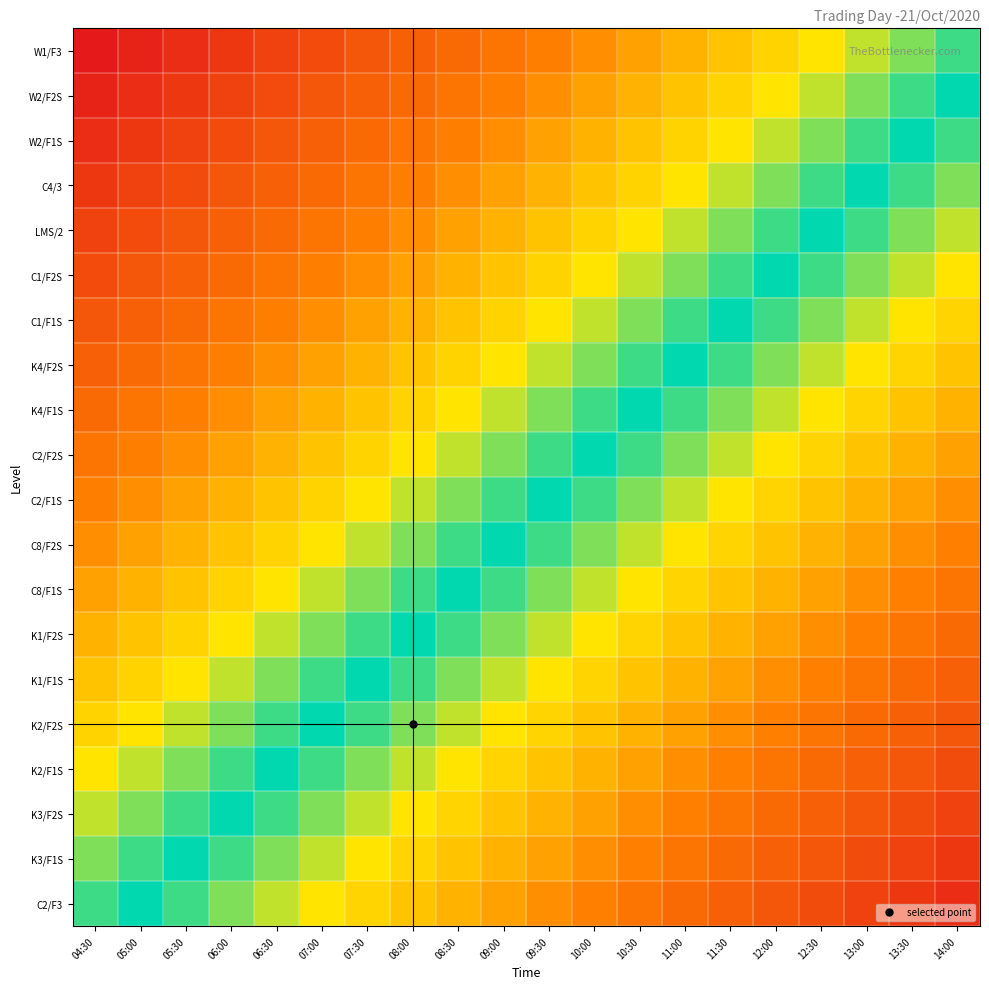

Reading left to right, transcribe all the data shown in this chart.

W1/F3: 04:30=1.0	05:00=0.9	05:30=0.9	06:00=0.8	06:30=0.8	07:00=0.8	07:30=0.7	08:00=0.7	08:30=0.6	09:00=0.6	09:30=0.5	10:00=0.4	10:30=0.4	11:00=0.3	11:30=0.3	12:00=0.2	12:30=0.2	13:00=0.2	13:30=0.1	14:00=0.1
W2/F2S: 04:30=0.9	05:00=0.9	05:30=0.8	06:00=0.8	06:30=0.8	07:00=0.7	07:30=0.6	08:00=0.6	08:30=0.5	09:00=0.5	09:30=0.4	10:00=0.4	10:30=0.3	11:00=0.3	11:30=0.2	12:00=0.2	12:30=0.1	13:00=0.1	13:30=0.0	14:00=0.0
W2/F1S: 04:30=0.9	05:00=0.8	05:30=0.8	06:00=0.8	06:30=0.7	07:00=0.7	07:30=0.6	08:00=0.6	08:30=0.5	09:00=0.5	09:30=0.4	10:00=0.3	10:30=0.3	11:00=0.2	11:30=0.2	12:00=0.2	12:30=0.1	13:00=0.1	13:30=0.0	14:00=-0.0
C4/3: 04:30=0.8	05:00=0.8	05:30=0.8	06:00=0.7	06:30=0.6	07:00=0.6	07:30=0.6	08:00=0.5	08:30=0.4	09:00=0.4	09:30=0.3	10:00=0.3	10:30=0.2	11:00=0.2	11:30=0.2	12:00=0.1	12:30=0.0	13:00=0.0	13:30=-0.1	14:00=-0.1
LMS/2: 04:30=0.8	05:00=0.8	05:30=0.7	06:00=0.7	06:30=0.6	07:00=0.6	07:30=0.5	08:00=0.5	08:30=0.4	09:00=0.4	09:30=0.3	10:00=0.2	10:30=0.2	11:00=0.2	11:30=0.1	12:00=0.1	12:30=0.0	13:00=-0.0	13:30=-0.1	14:00=-0.1
C1/F2S: 04:30=0.8	05:00=0.7	05:30=0.7	06:00=0.6	06:30=0.6	07:00=0.5	07:30=0.5	08:00=0.4	08:30=0.3	09:00=0.3	09:30=0.2	10:00=0.2	10:30=0.2	11:00=0.1	11:30=0.1	12:00=0.0	12:30=-0.1	13:00=-0.1	13:30=-0.2	14:00=-0.2
C1/F1S: 04:30=0.7	05:00=0.6	05:30=0.6	06:00=0.5	06:30=0.5	07:00=0.4	07:30=0.4	08:00=0.3	08:30=0.3	09:00=0.2	09:30=0.2	10:00=0.1	10:30=0.1	11:00=0.0	11:30=0.0	12:00=-0.1	12:30=-0.1	13:00=-0.2	13:30=-0.2	14:00=-0.2
K4/F2S: 04:30=0.7	05:00=0.6	05:30=0.6	06:00=0.5	06:30=0.5	07:00=0.4	07:30=0.4	08:00=0.3	08:30=0.2	09:00=0.2	09:30=0.2	10:00=0.1	10:30=0.1	11:00=0.0	11:30=-0.0	12:00=-0.1	12:30=-0.2	13:00=-0.2	13:30=-0.2	14:00=-0.3
K4/F1S: 04:30=0.6	05:00=0.5	05:30=0.5	06:00=0.4	06:30=0.4	07:00=0.3	07:30=0.3	08:00=0.2	08:30=0.2	09:00=0.1	09:30=0.1	10:00=0.0	10:30=0.0	11:00=-0.1	11:30=-0.1	12:00=-0.2	12:30=-0.2	13:00=-0.2	13:30=-0.3	14:00=-0.3
C2/F2S: 04:30=0.6	05:00=0.5	05:30=0.5	06:00=0.4	06:30=0.4	07:00=0.3	07:30=0.3	08:00=0.2	08:30=0.2	09:00=0.1	09:30=0.1	10:00=0.0	10:30=-0.0	11:00=-0.1	11:30=-0.1	12:00=-0.2	12:30=-0.2	13:00=-0.3	13:30=-0.3	14:00=-0.4
C2/F1S: 04:30=0.5	05:00=0.5	05:30=0.4	06:00=0.3	06:30=0.3	07:00=0.2	07:30=0.2	08:00=0.2	08:30=0.1	09:00=0.0	09:30=0.0	10:00=-0.1	10:30=-0.1	11:00=-0.2	11:30=-0.2	12:00=-0.2	12:30=-0.3	13:00=-0.3	13:30=-0.4	14:00=-0.4
C8/F2S: 04:30=0.5	05:00=0.4	05:30=0.3	06:00=0.3	06:30=0.2	07:00=0.2	07:30=0.2	08:00=0.1	08:30=0.0	09:00=0.0	09:30=-0.0	10:00=-0.1	10:30=-0.1	11:00=-0.2	11:30=-0.2	12:00=-0.3	12:30=-0.4	13:00=-0.4	13:30=-0.5	14:00=-0.5
C8/F1S: 04:30=0.4	05:00=0.4	05:30=0.3	06:00=0.2	06:30=0.2	07:00=0.2	07:30=0.1	08:00=0.1	08:30=0.0	09:00=-0.0	09:30=-0.1	10:00=-0.2	10:30=-0.2	11:00=-0.2	11:30=-0.3	12:00=-0.3	12:30=-0.4	13:00=-0.4	13:30=-0.5	14:00=-0.5
K1/F2S: 04:30=0.3	05:00=0.3	05:30=0.2	06:00=0.2	06:30=0.1	07:00=0.1	07:30=0.0	08:00=0.0	08:30=-0.1	09:00=-0.1	09:30=-0.2	10:00=-0.2	10:30=-0.2	11:00=-0.3	11:30=-0.3	12:00=-0.4	12:30=-0.5	13:00=-0.5	13:30=-0.6	14:00=-0.6
K1/F1S: 04:30=0.3	05:00=0.2	05:30=0.2	06:00=0.1	06:30=0.1	07:00=0.0	07:30=0.0	08:00=-0.0	08:30=-0.1	09:00=-0.2	09:30=-0.2	10:00=-0.3	10:30=-0.3	11:00=-0.4	11:30=-0.4	12:00=-0.5	12:30=-0.5	13:00=-0.6	13:30=-0.6	14:00=-0.6
K2/F2S: 04:30=0.2	05:00=0.2	05:30=0.1	06:00=0.1	06:30=0.0	07:00=0.0	07:30=-0.0	08:00=-0.1	08:30=-0.2	09:00=-0.2	09:30=-0.2	10:00=-0.3	10:30=-0.3	11:00=-0.4	11:30=-0.4	12:00=-0.5	12:30=-0.6	13:00=-0.6	13:30=-0.7	14:00=-0.7
K2/F1S: 04:30=0.2	05:00=0.2	05:30=0.1	06:00=0.1	06:30=0.0	07:00=-0.0	07:30=-0.1	08:00=-0.1	08:30=-0.2	09:00=-0.2	09:30=-0.3	10:00=-0.4	10:30=-0.4	11:00=-0.5	11:30=-0.5	12:00=-0.6	12:30=-0.6	13:00=-0.6	13:30=-0.7	14:00=-0.8
K3/F2S: 04:30=0.1	05:00=0.1	05:30=0.0	06:00=0.0	06:30=-0.1	07:00=-0.1	07:30=-0.1	08:00=-0.2	08:30=-0.2	09:00=-0.3	09:30=-0.3	10:00=-0.4	10:30=-0.4	11:00=-0.5	11:30=-0.5	12:00=-0.6	12:30=-0.7	13:00=-0.7	13:30=-0.8	14:00=-0.8
K3/F1S: 04:30=0.1	05:00=0.1	05:30=0.0	06:00=-0.0	06:30=-0.1	07:00=-0.1	07:30=-0.2	08:00=-0.2	08:30=-0.3	09:00=-0.3	09:30=-0.4	10:00=-0.5	10:30=-0.5	11:00=-0.6	11:30=-0.6	12:00=-0.7	12:30=-0.7	13:00=-0.8	13:30=-0.8	14:00=-0.8
C2/F3: 04:30=0.1	05:00=0.0	05:30=-0.1	06:00=-0.1	06:30=-0.2	07:00=-0.2	07:30=-0.2	08:00=-0.3	08:30=-0.4	09:00=-0.4	09:30=-0.5	10:00=-0.5	10:30=-0.5	11:00=-0.6	11:30=-0.6	12:00=-0.7	12:30=-0.8	13:00=-0.8	13:30=-0.8	14:00=-0.9